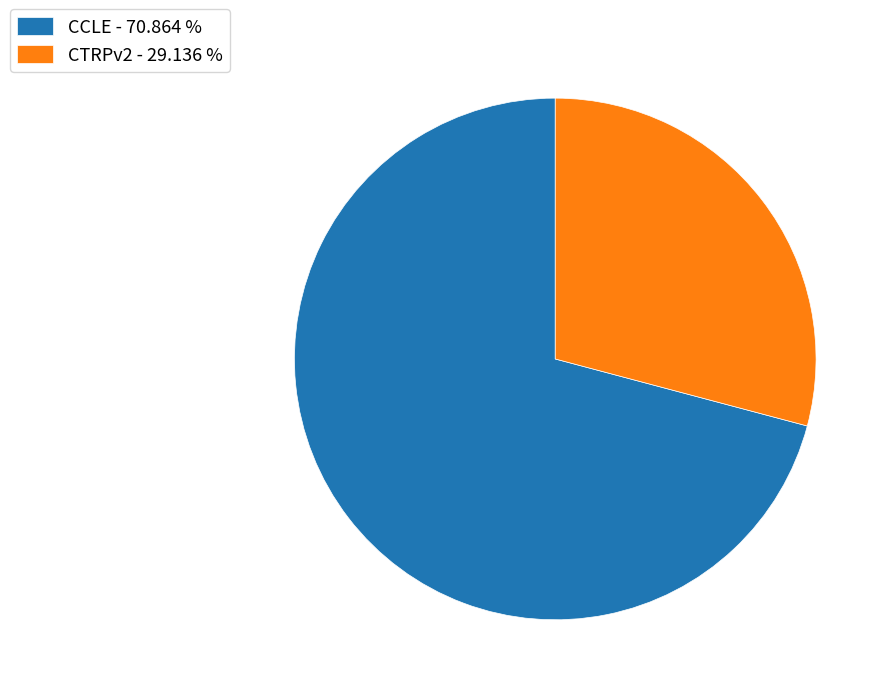

What is the ratio of the value at CCLE - 70.864 % to the value at CTRPv2 - 29.136 %?

2.4